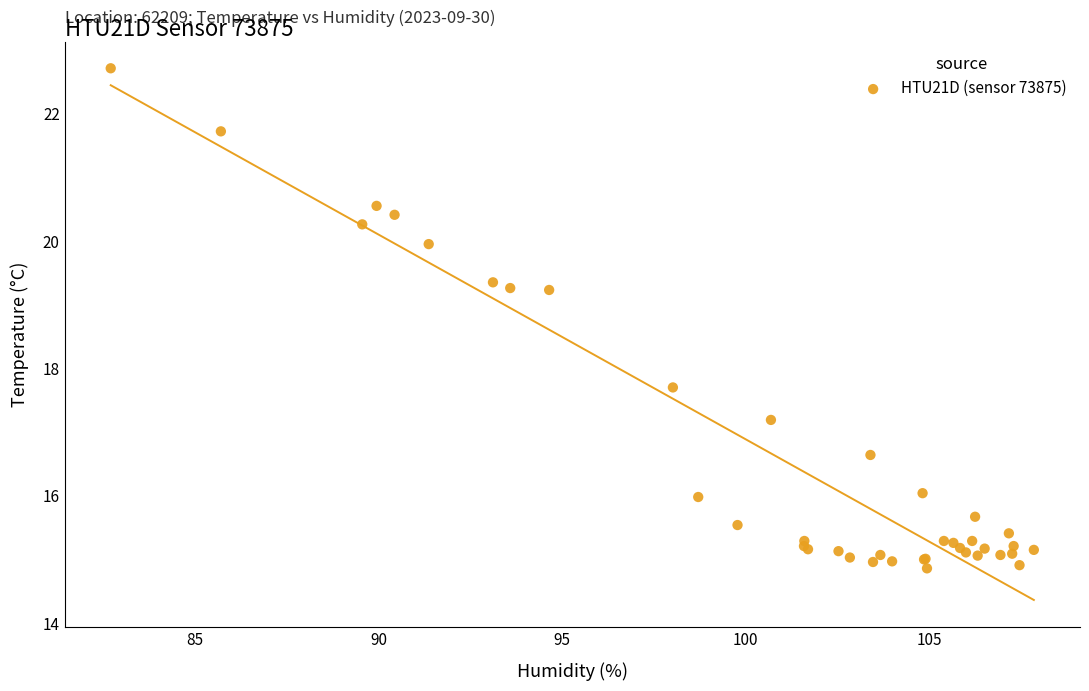

What Y value in the scatter plot is closest to 18?

17.7